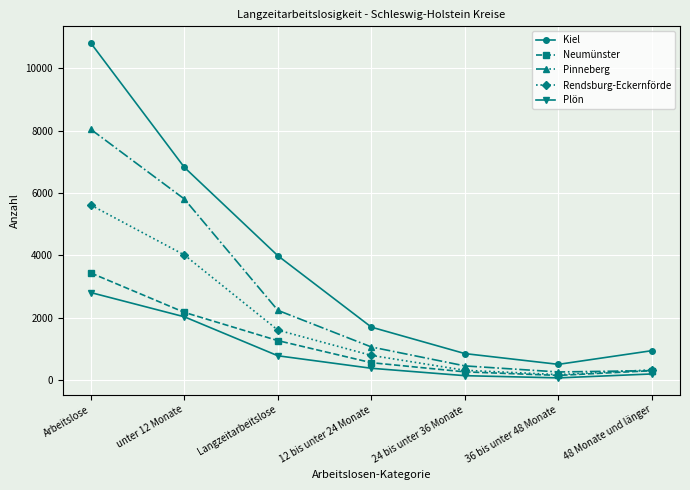

True or false: Neumünster and Kiel intersect in this chart.

False